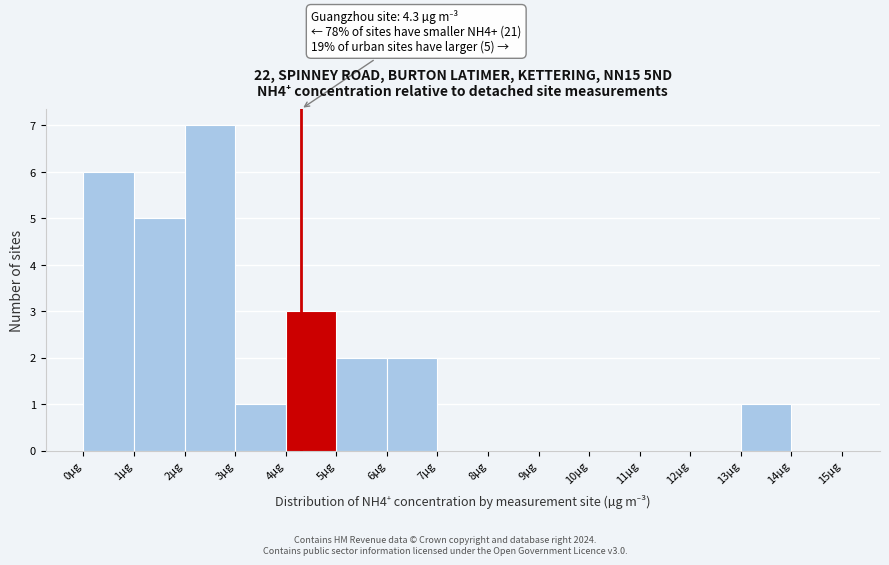

Which range on the x-axis has the tallest bar?

2 to 3